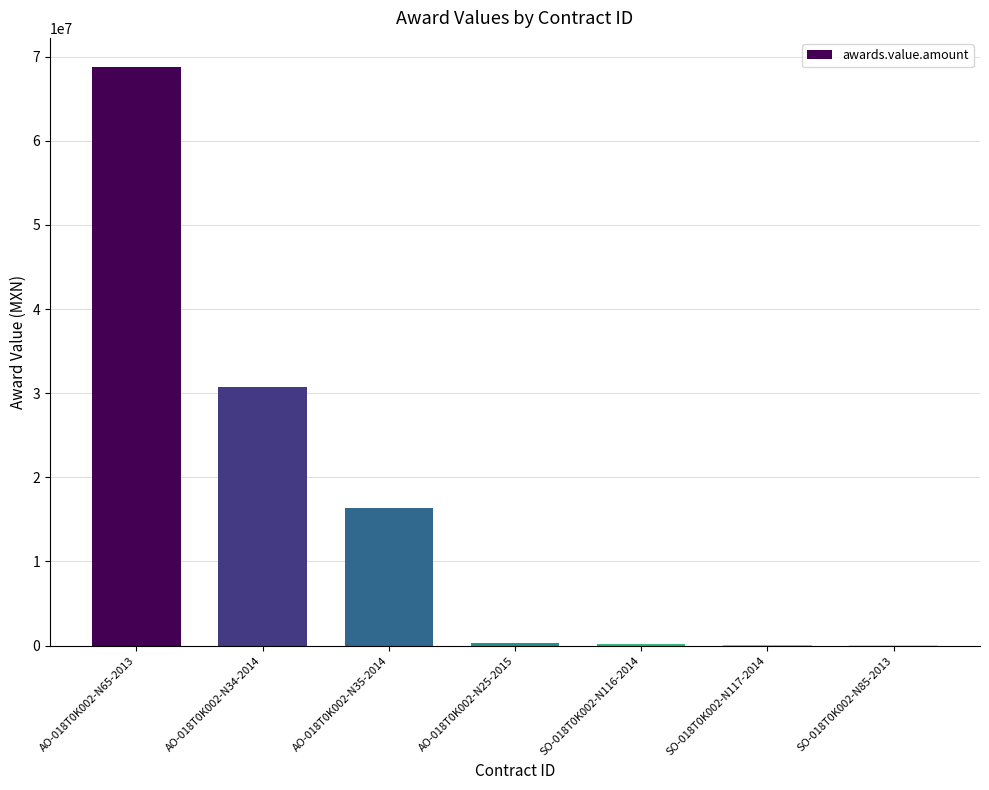

At which category does the chart reach its peak across all series?

AO-018T0K002-N65-2013